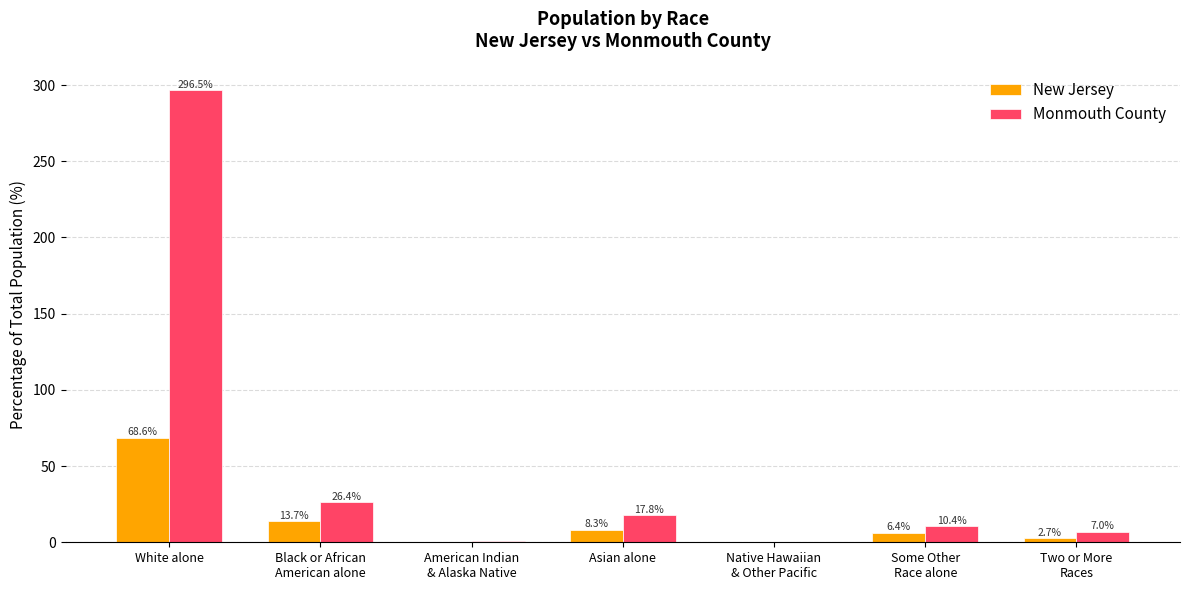

Does the chart contain stacked bars?

No